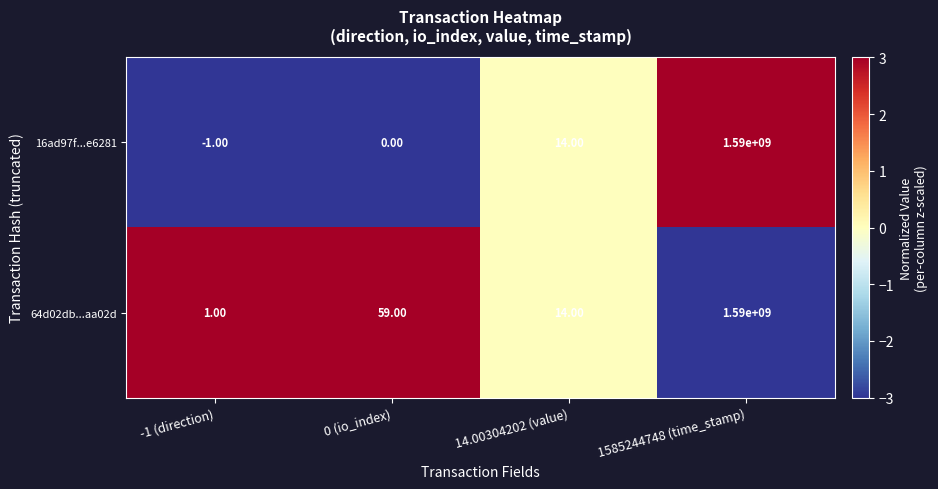

List the series in order of their overall mean, lowest first.

16ad97f...e6281, 64d02db...aa02d